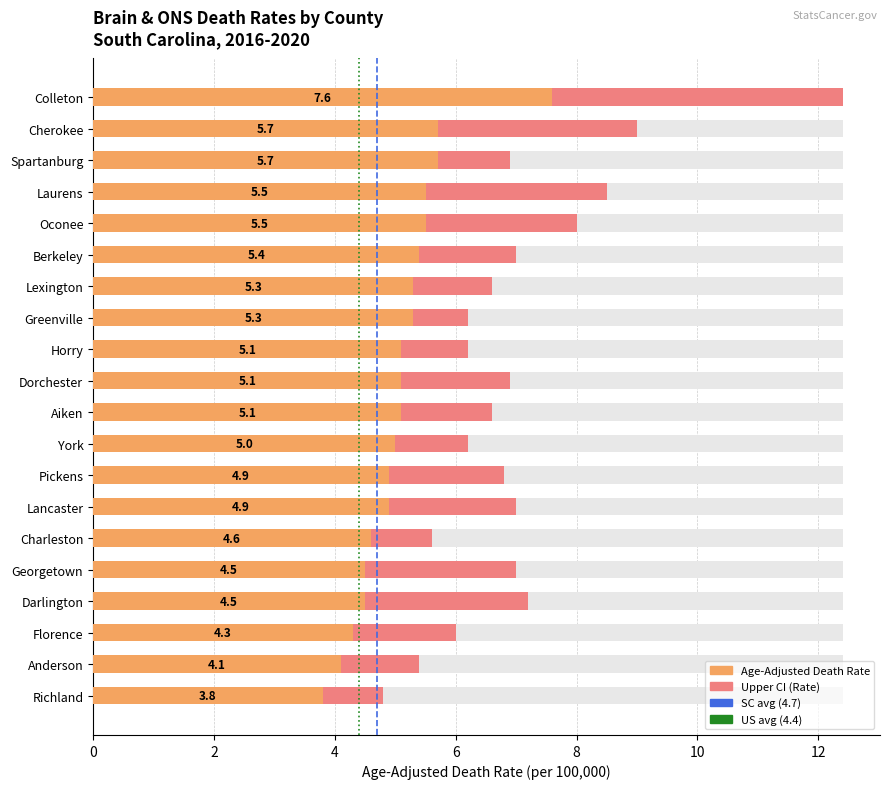

Which series has the largest total across all categories?

Upper CI